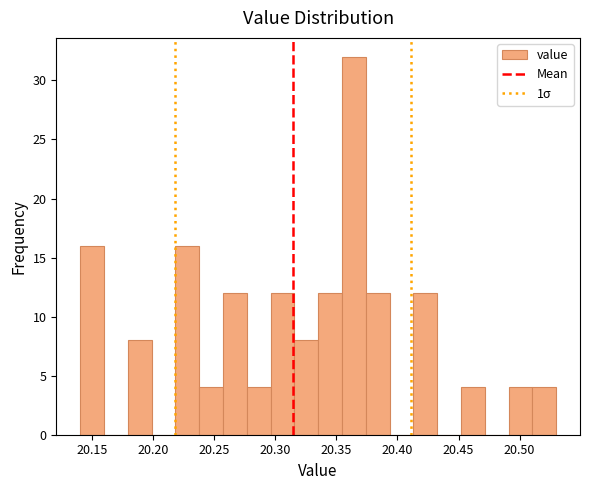

Around what value on the x-axis is the tallest bar? Give the approximate position of its centre, as read against the axis.

20.365